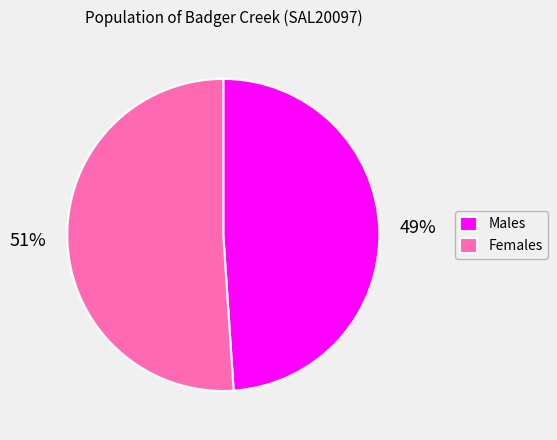

How many slices are in this pie chart?

2